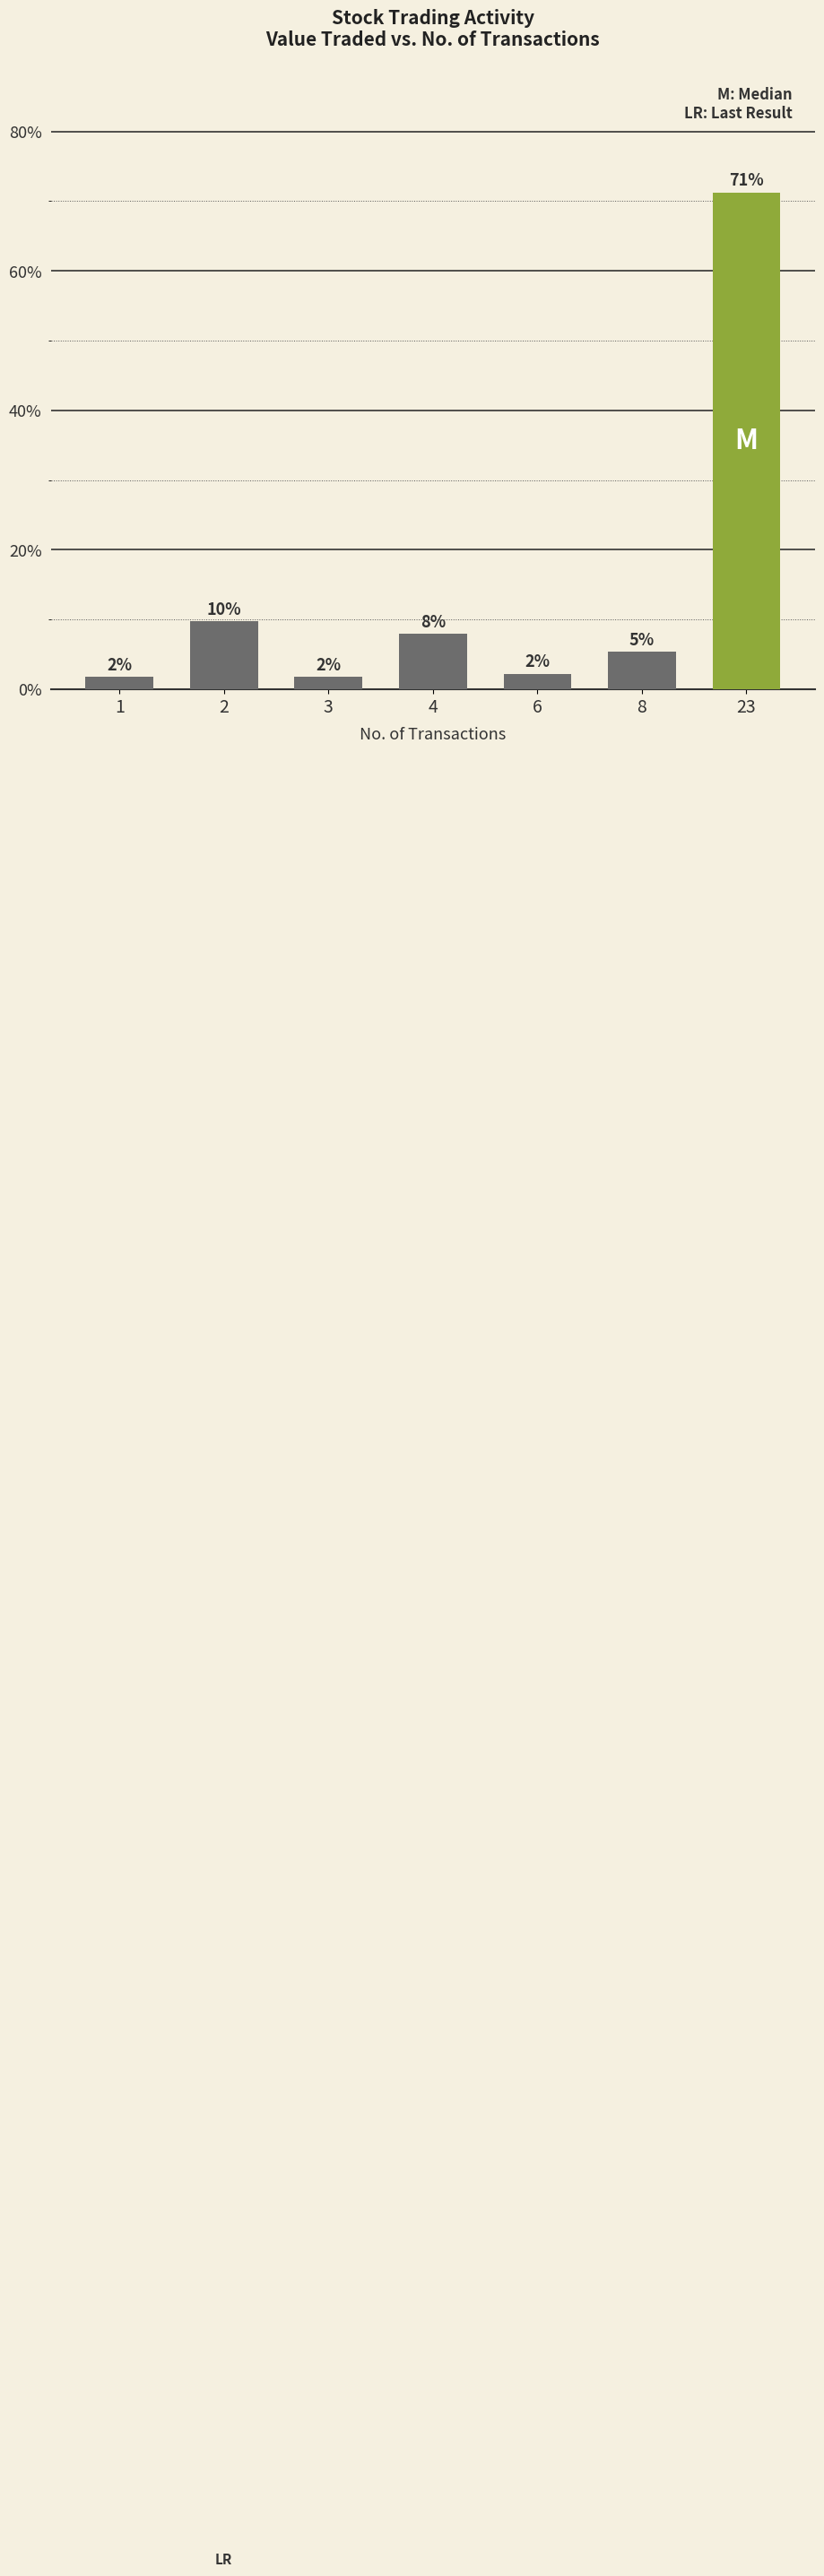

What is the average value?

14.3